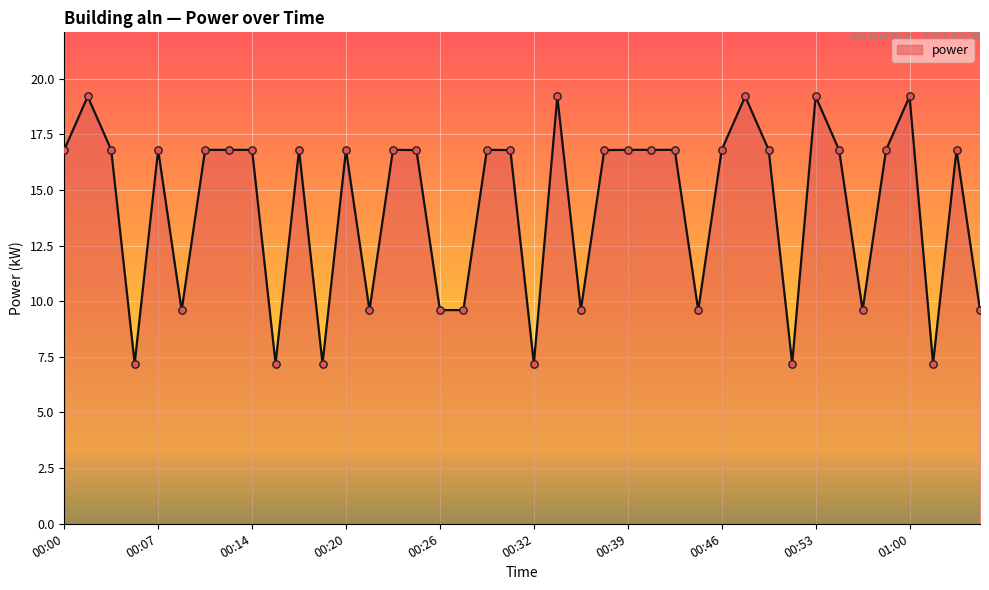

What is the smallest value displayed?

7.2